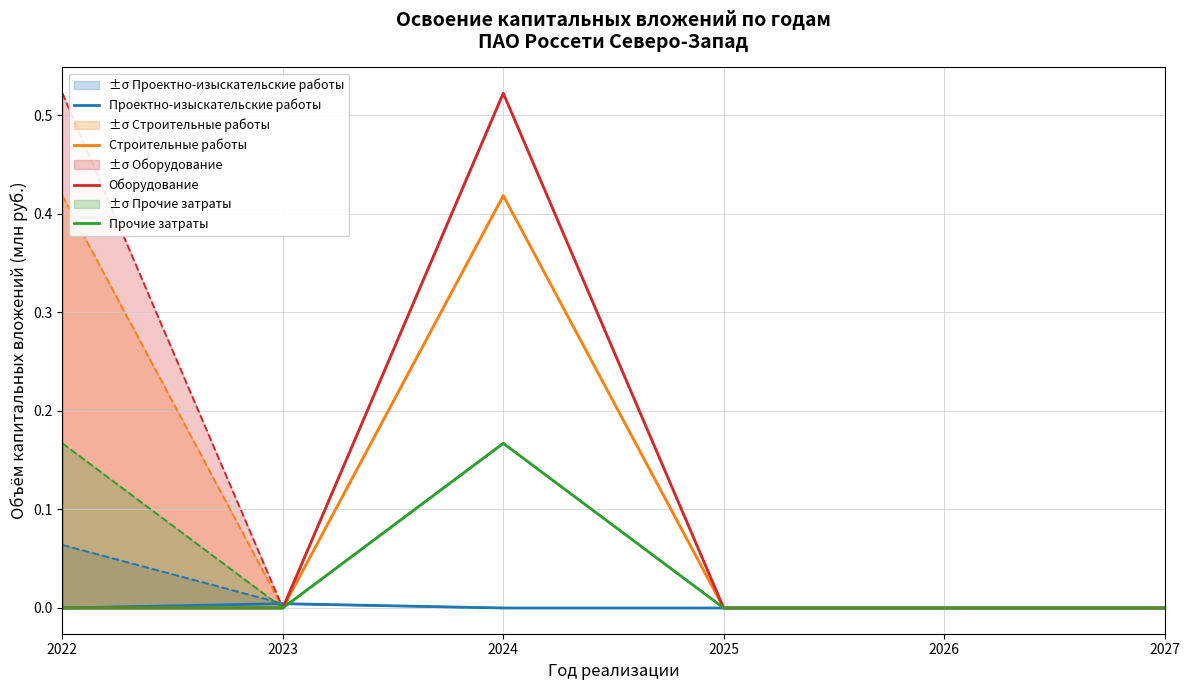

Is it true that Прочие затраты equals 0.0 at 2027?

True